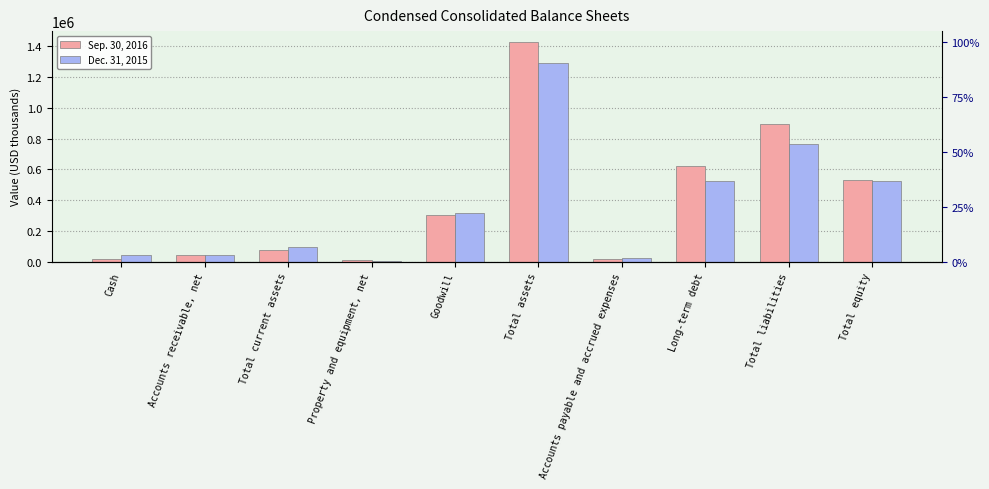

What is the difference between the maximum and minimum values in the Dec. 31, 2015 series?

1283290